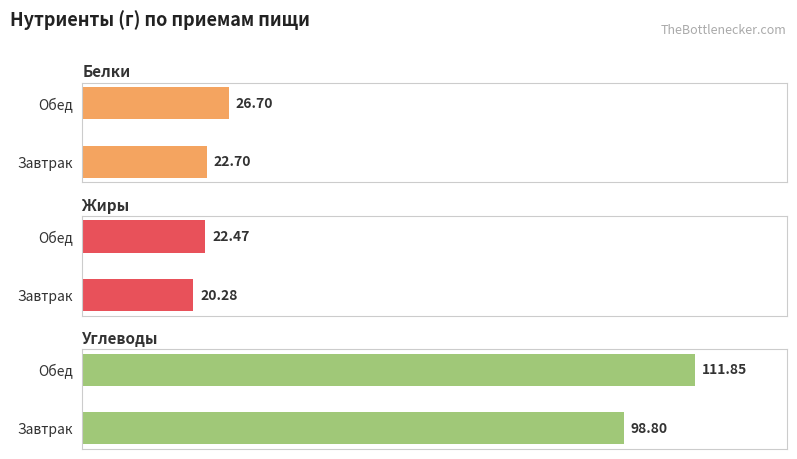

What is the difference between the highest and lowest values at Обед?

89.4